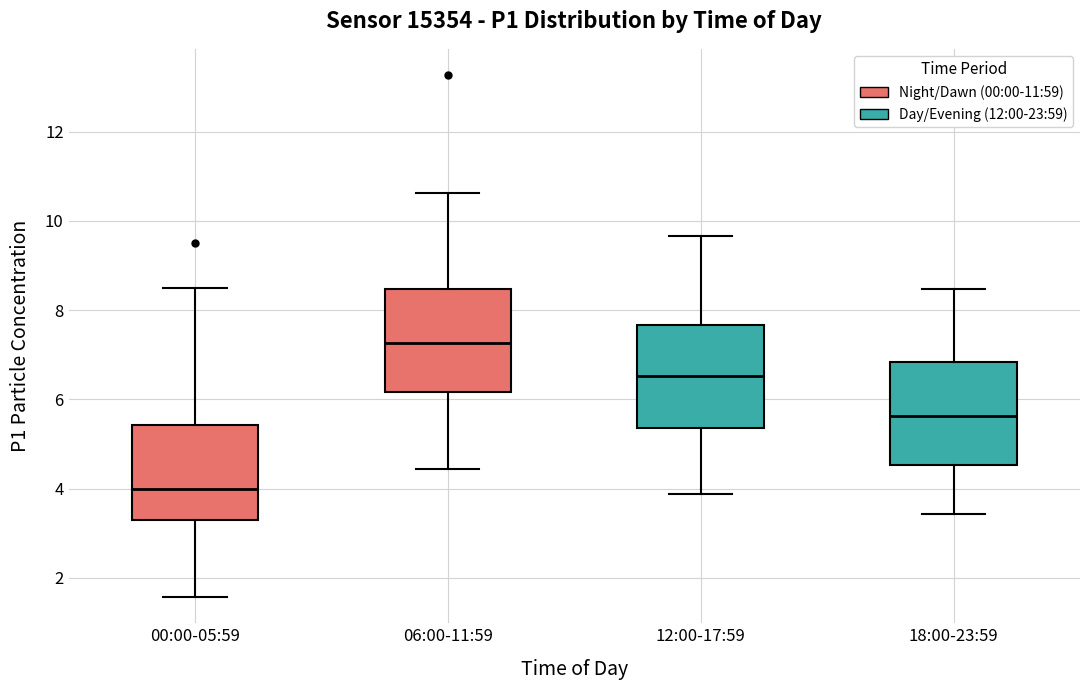

Where is the upper edge of the box for 18:00-23:59 on the y-axis? The values are not printed on the chart, so give them approximately, as read against the axis.

6.8